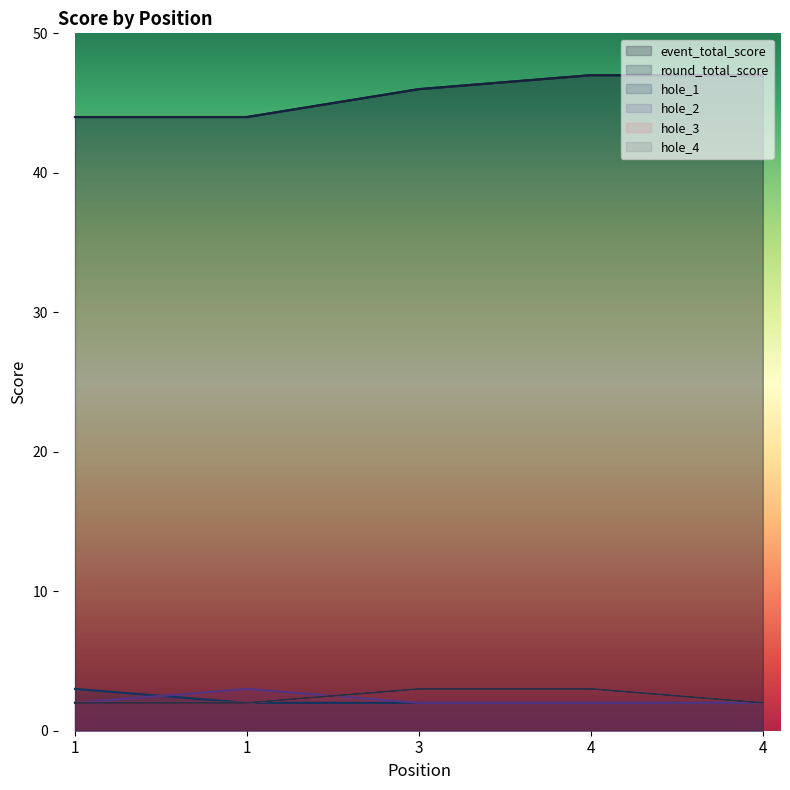

Is it true that hole_3 equals 2 at 4?

False